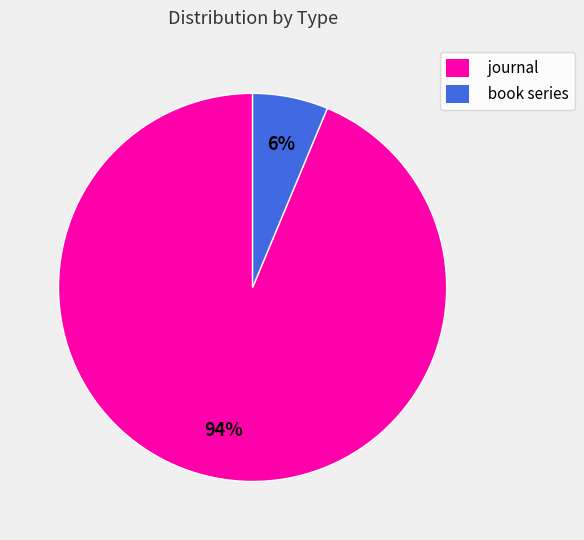

To the nearest percent, what is the average slice percentage?

50%